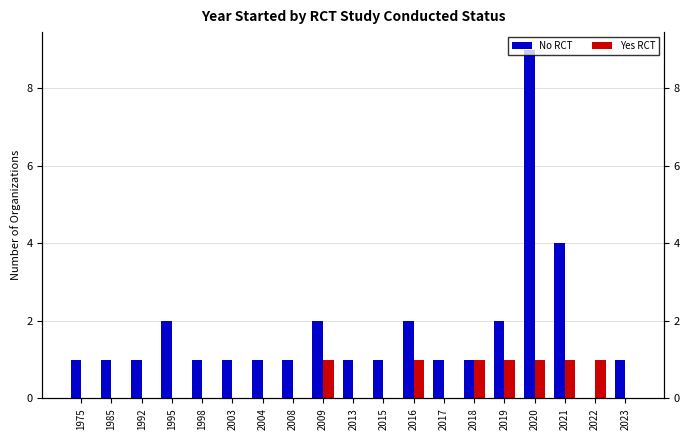

Rank the series by their average value, from lowest to highest.

Yes RCT, No RCT